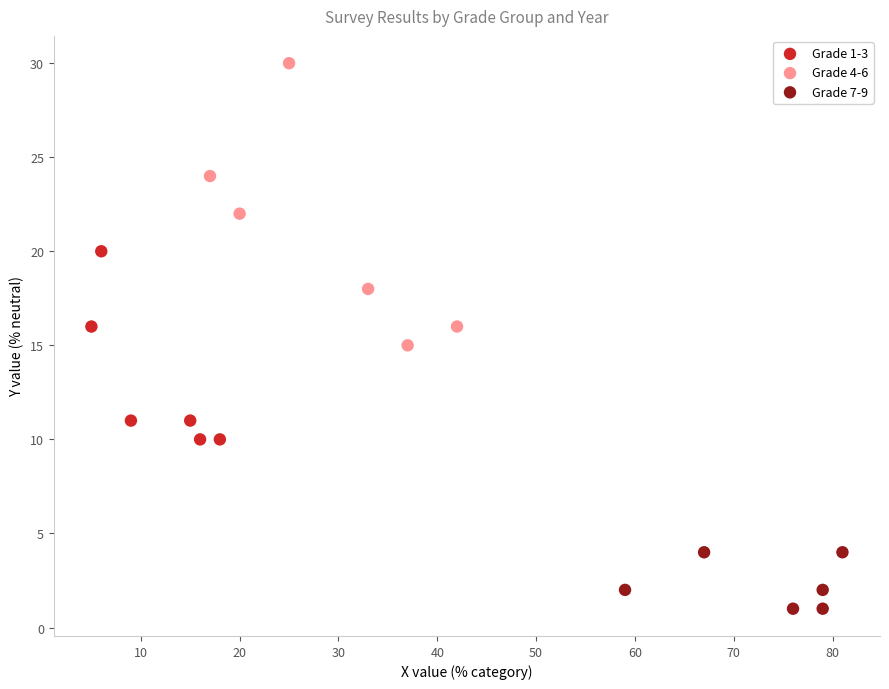

Which series reaches the minimum Y coordinate?

Grade 7-9